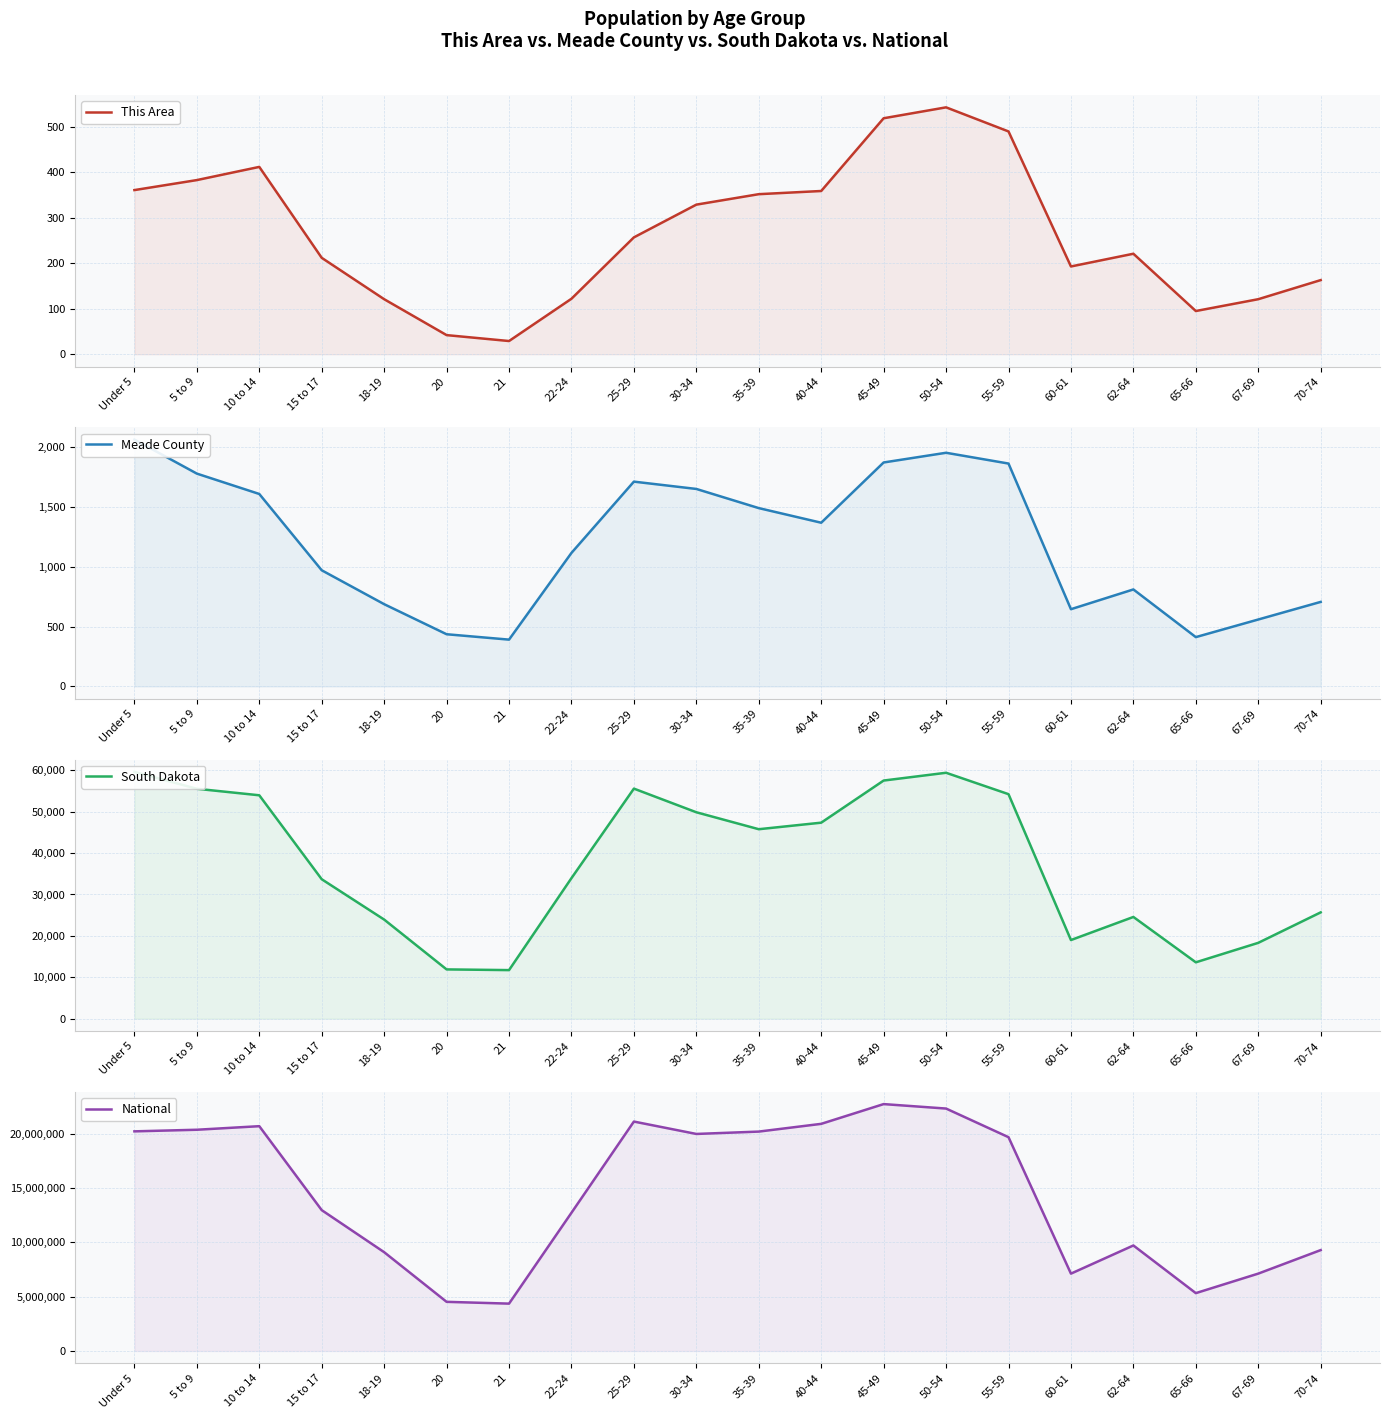

At which category is the sum across all series the highest?

45-49